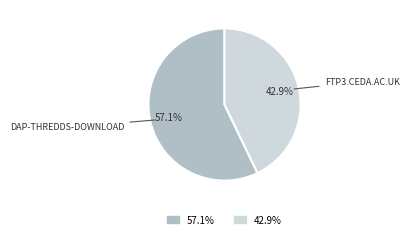

Is there a majority slice in this chart?

Yes